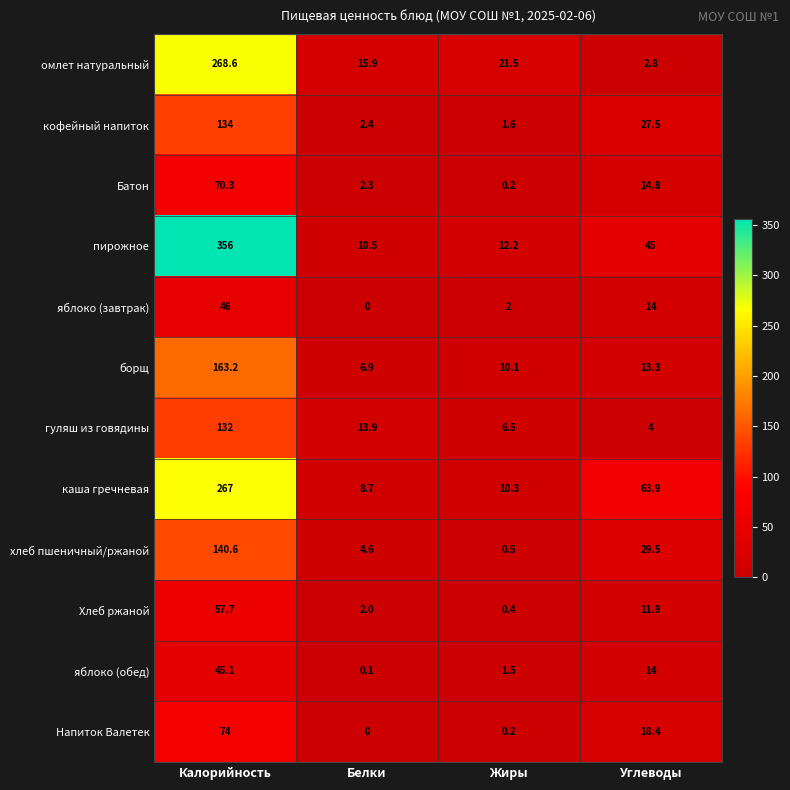

The каша гречневая series shows 14.5 at Белки. True or false?

False